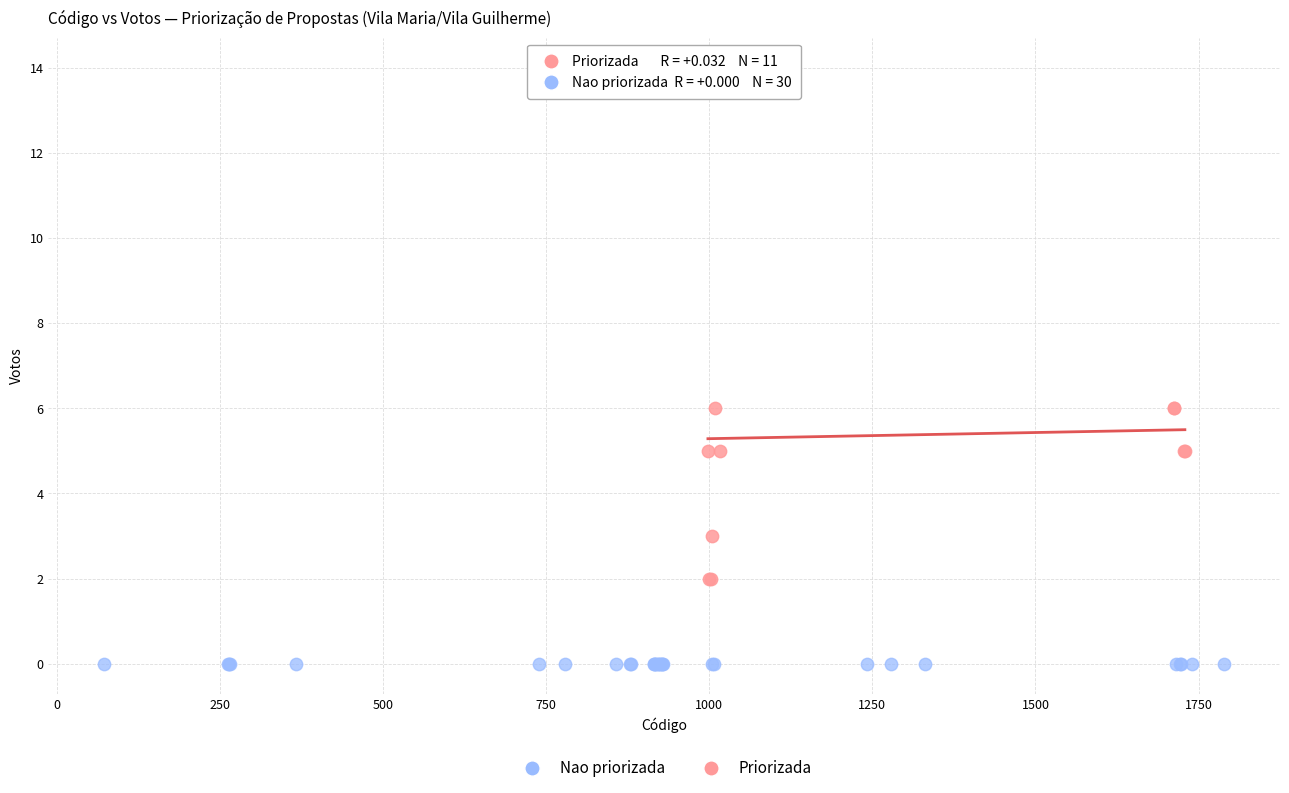

Which series reaches the maximum Y coordinate?

Priorizada